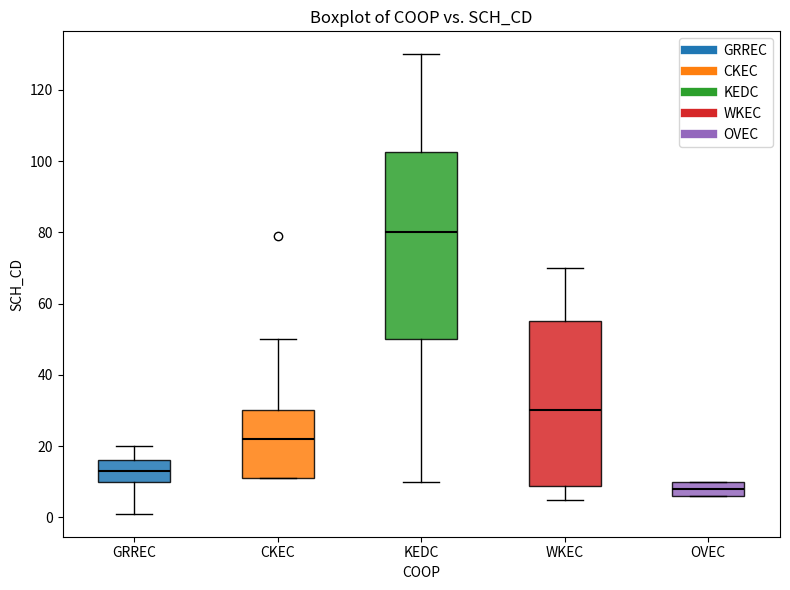

Reading left to right, transcribe this box plot: for each box, give where its median line is, the range the box spans, and where its two whiskers end, as read against the y-axis. The values are not printed on the chart, so give them approximately, as read against the axis.

GRREC: median 14, box 10 to 16, whiskers 2 to 20
CKEC: median 22, box 12 to 30, whiskers 12 to 50
KEDC: median 80, box 50 to 102, whiskers 10 to 130
WKEC: median 30, box 8 to 56, whiskers 6 to 70
OVEC: median 8, box 6 to 10, whiskers 6 to 10